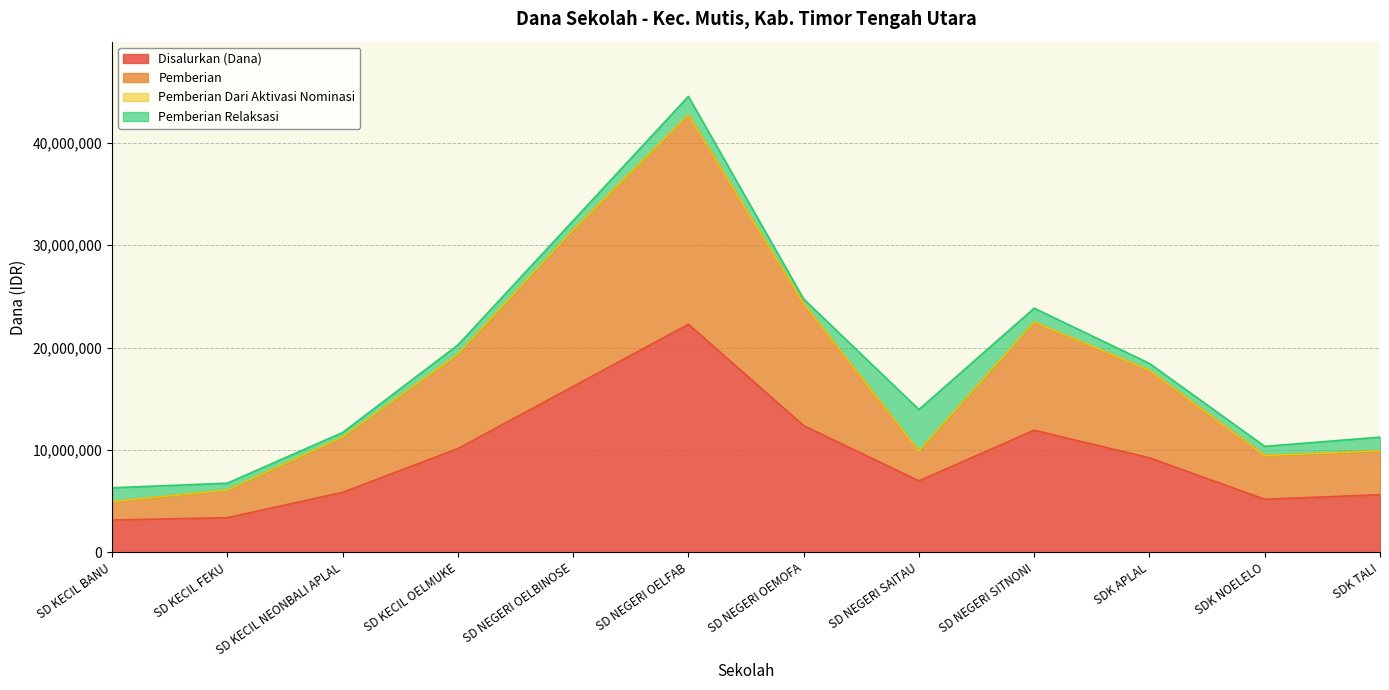

At which label does Disalurkan (Dana) reach its peak?

SD NEGERI OELFAB